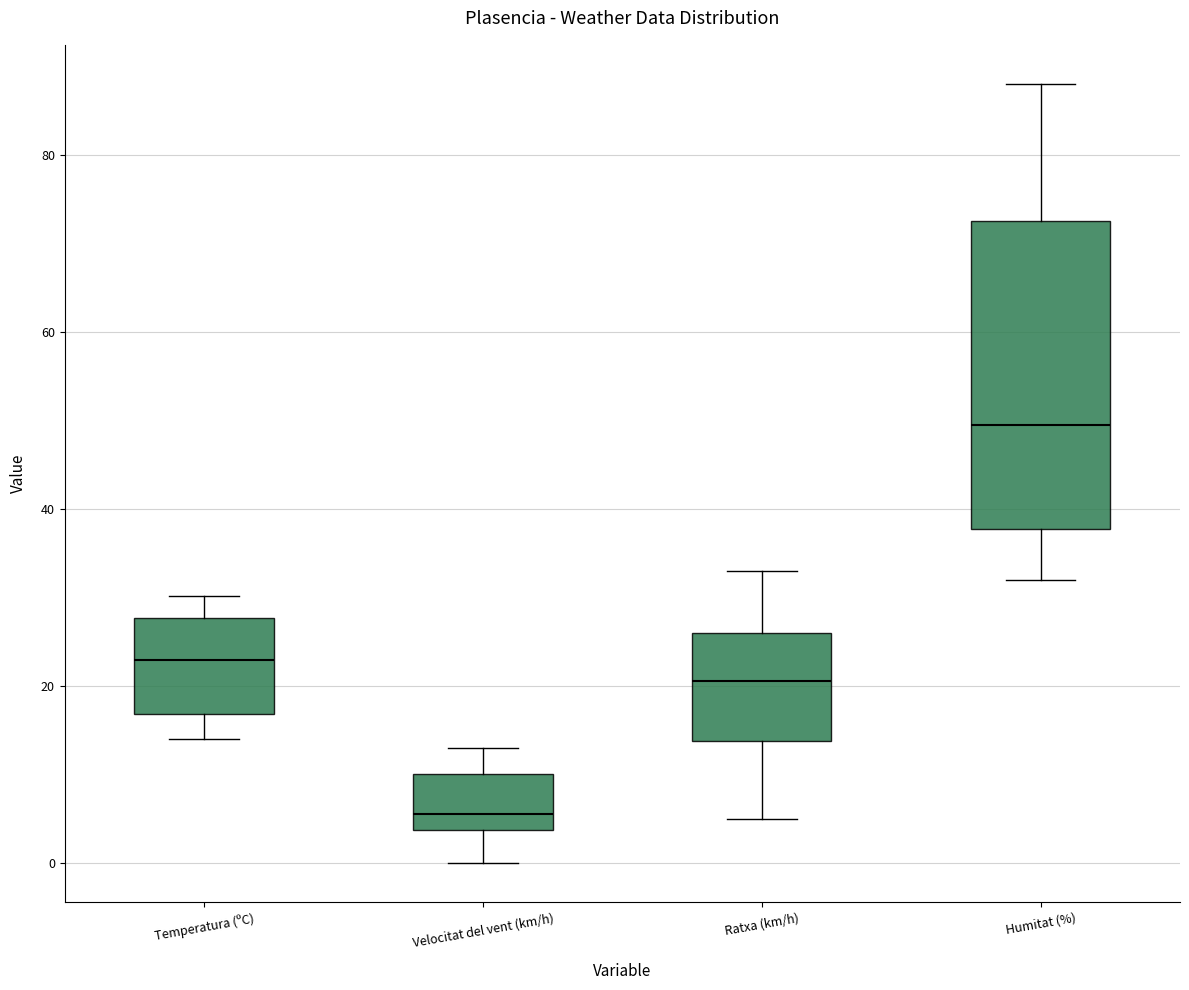

Where is the upper edge of the box for Velocitat del vent (km/h) on the y-axis? The values are not printed on the chart, so give them approximately, as read against the axis.

10